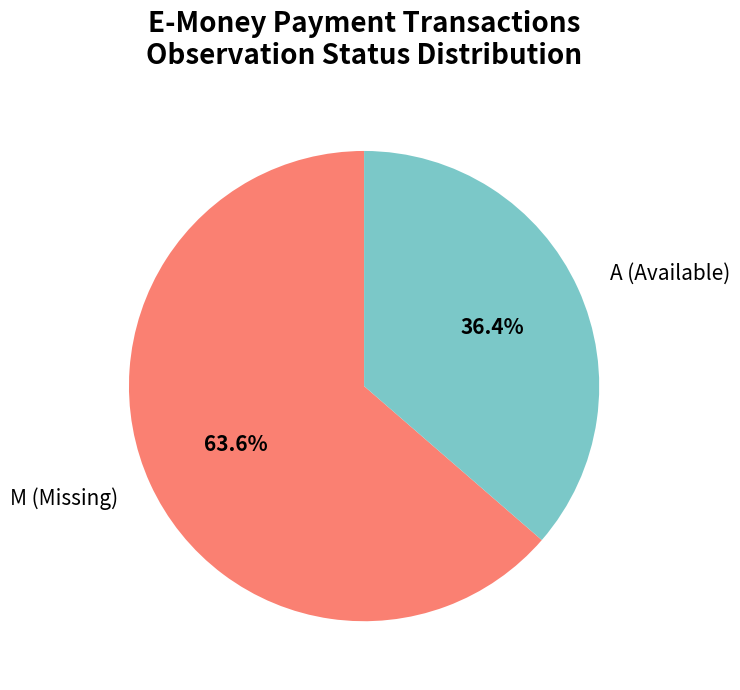

Rank the categories by value from lowest to highest.

A (Available), M (Missing)